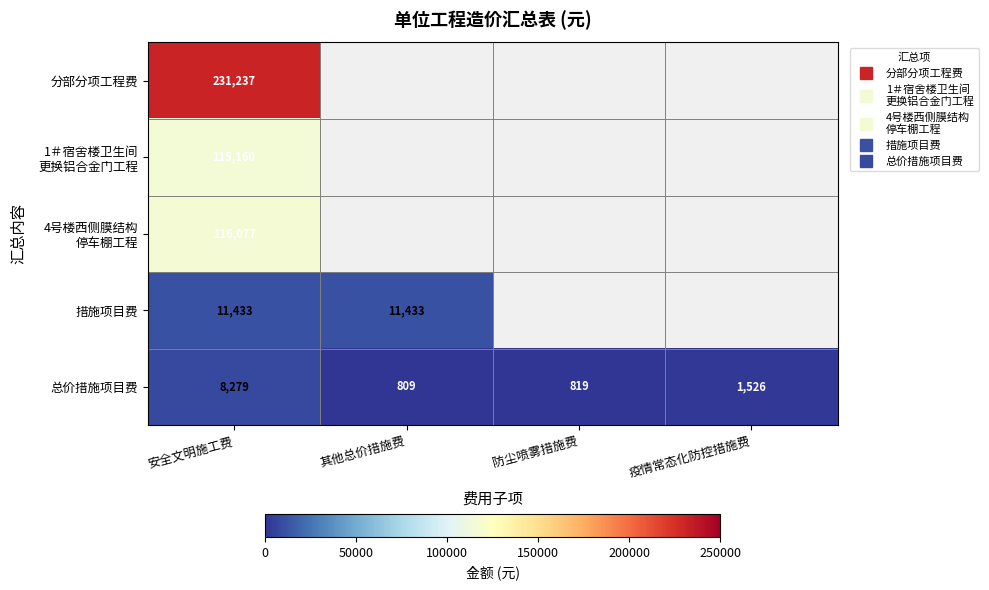

Which category has the lowest value across all series?

其他总价措施费